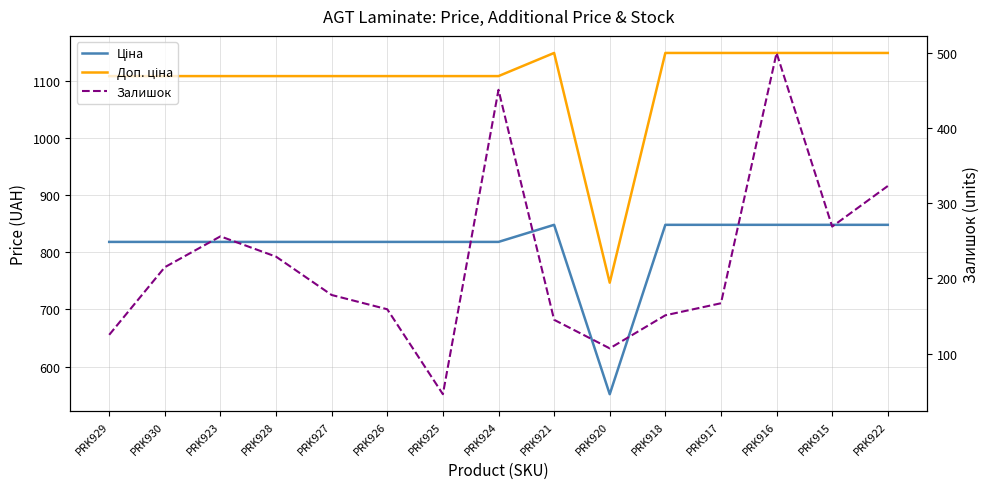

Reading left to right, what are all the values shown in this chart?

Ціна: 818.5	818.5	818.5	818.5	818.5	818.5	818.5	818.5	848.4	551.5	848.4	848.4	848.4	848.4	848.4
Доп. ціна: 1109.2	1109.2	1109.2	1109.2	1109.2	1109.2	1109.2	1109.2	1149.7	747.0	1149.7	1149.7	1149.7	1149.7	1149.7
Залишок: 125.0	215.0	256.0	229.0	178.0	159.0	46.0	451.0	145.0	107.0	151.0	167.0	500.0	269.0	323.0